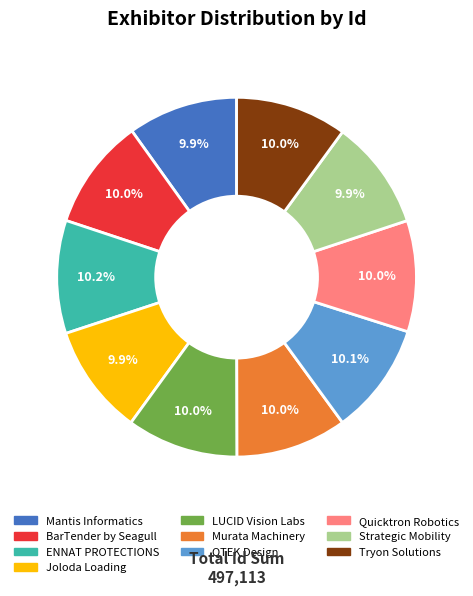

True or false: Tryon Solutions accounts for 10% of the total.

True